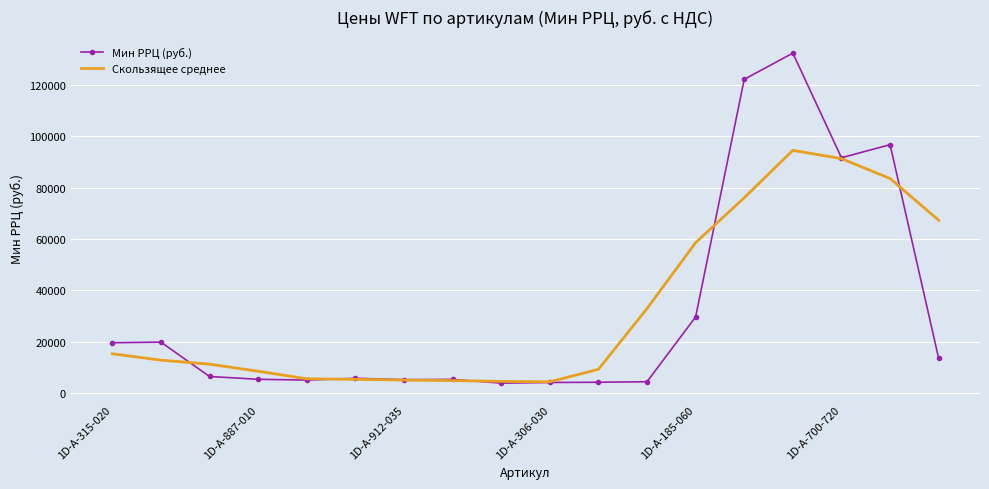

Rank the series by their maximum value, from highest to lowest.

Мин РРЦ (руб.), Скользящее среднее